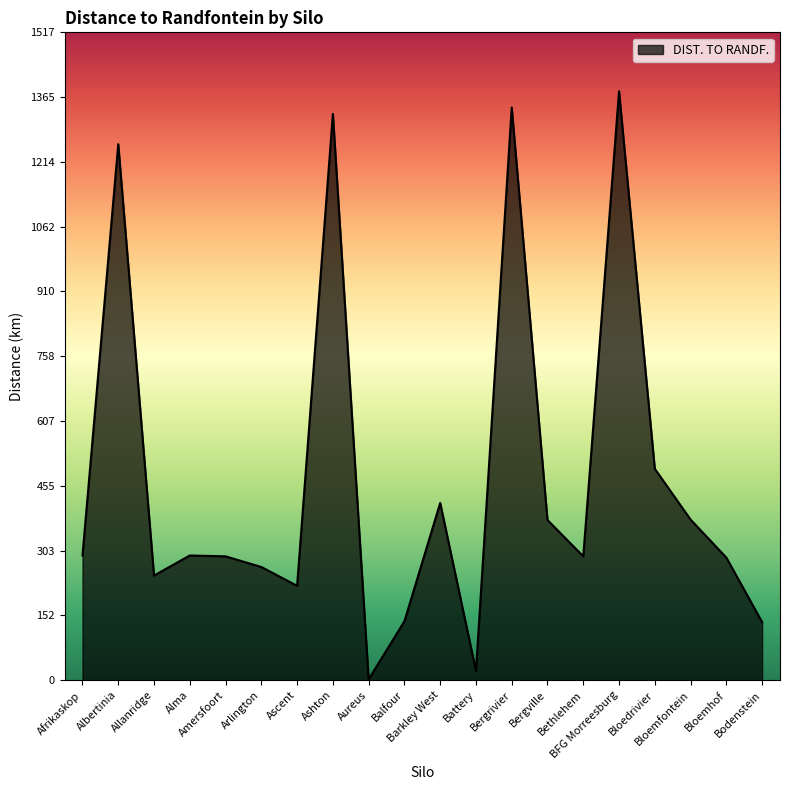

What is the greatest value displayed?

1379